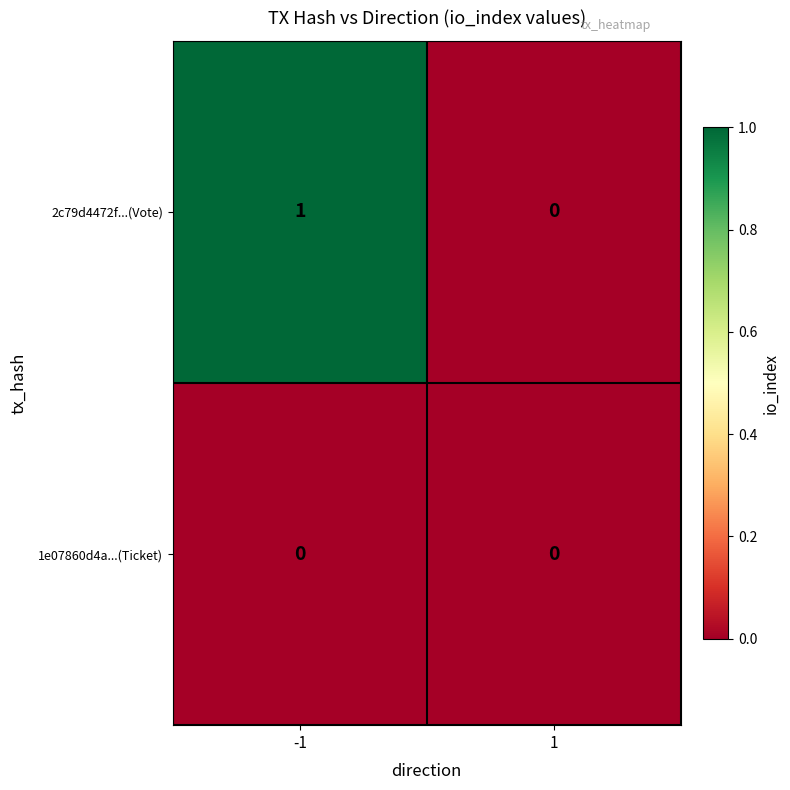

List the series in order of their peak value, lowest first.

1e07860d4a...(Ticket), 2c79d4472f...(Vote)